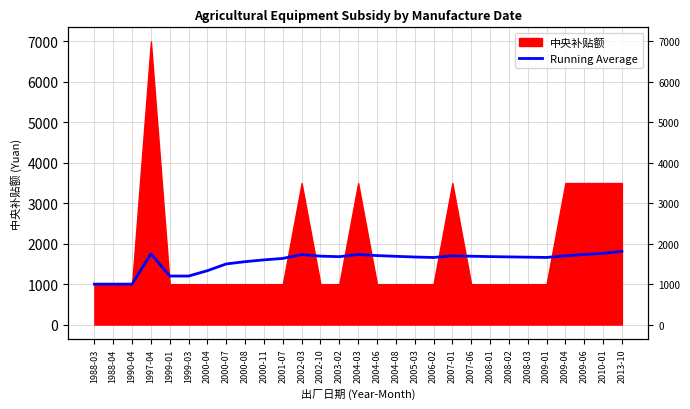

Read the value at 2000-04.

1333